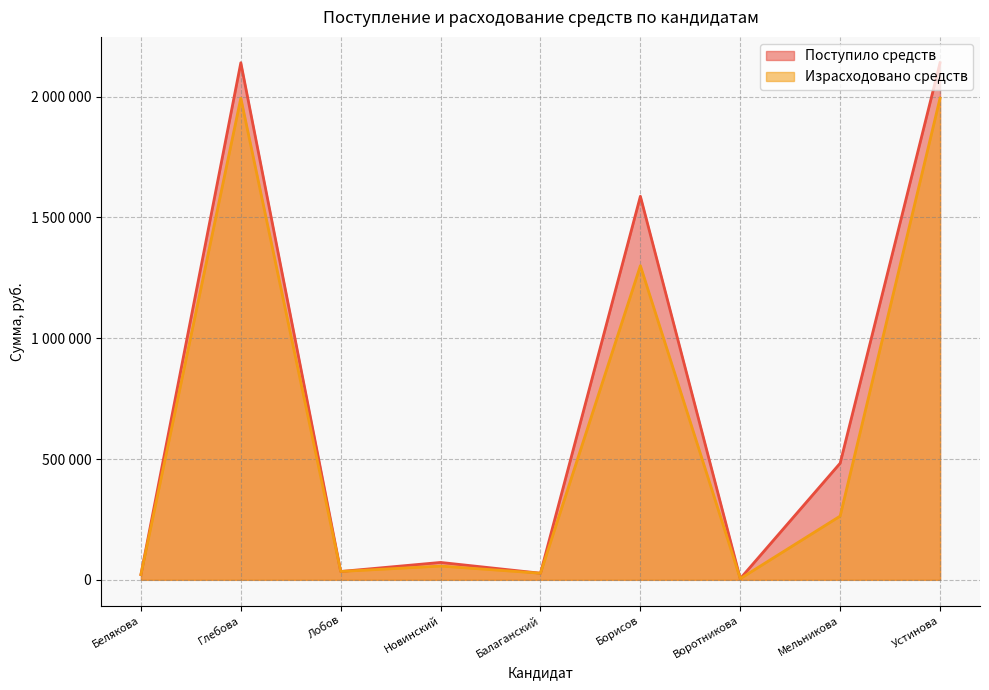

The Израсходовано средств series shows 5000 at Воротникова. True or false?

True